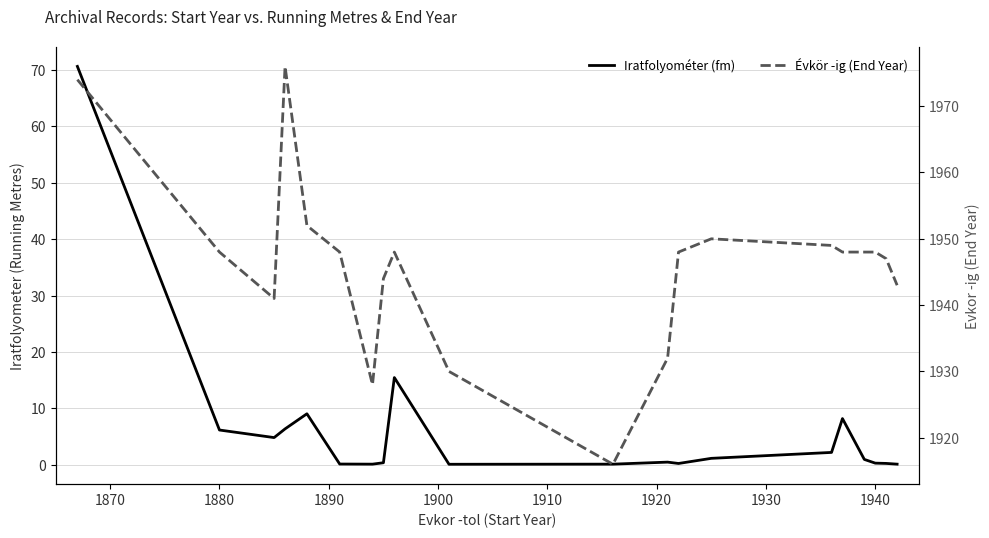

Count the number of data series in this chart.

2